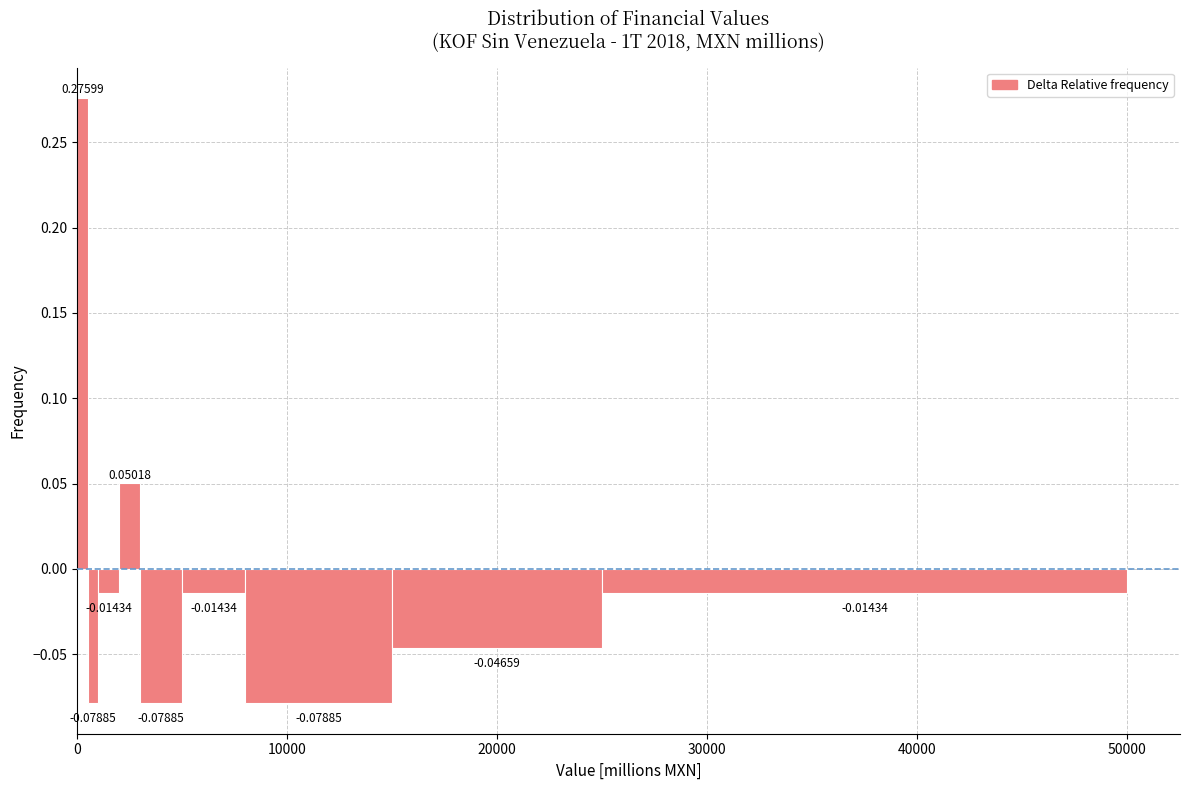

Around what value on the x-axis is the tallest bar? Give the approximate position of its centre, as read against the axis.

0